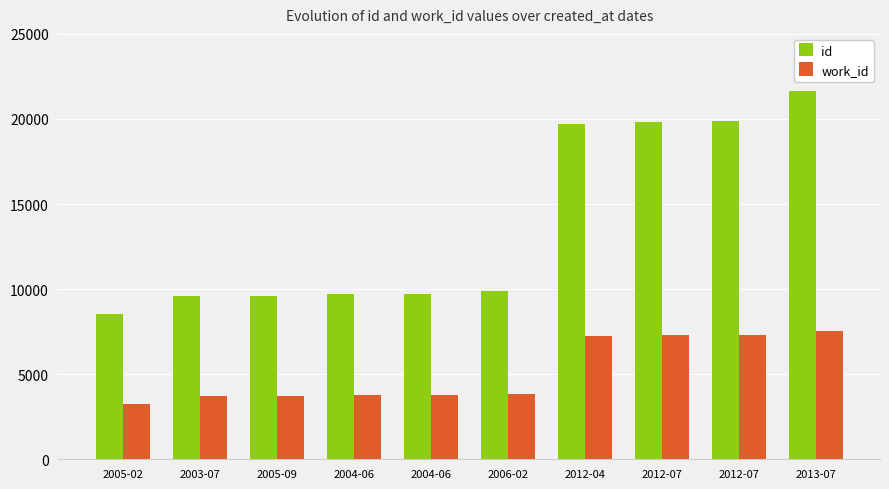

What is the value of the id bar at the 10th from the left?

21642